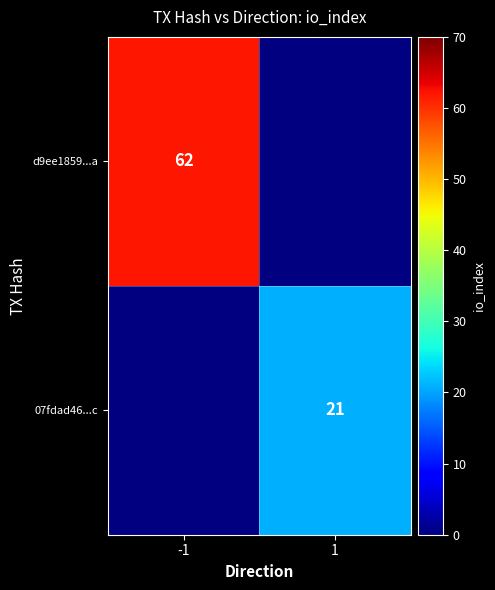

The 07fdad46...c series shows 6.8 at 1. True or false?

False